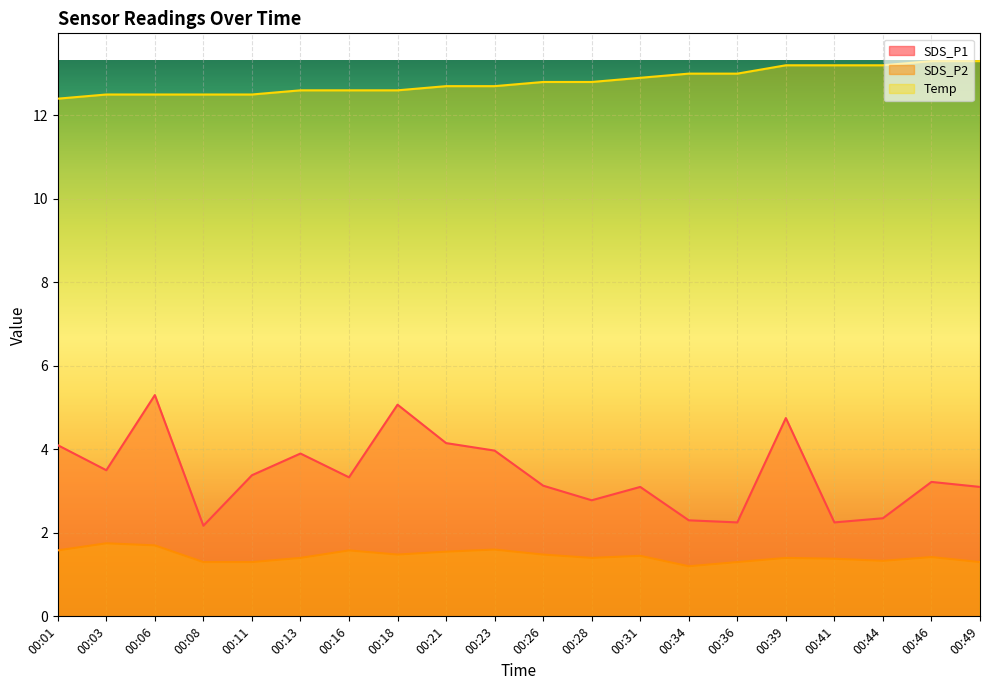

The SDS_P1 series shows 4.4 at 00:16. True or false?

False